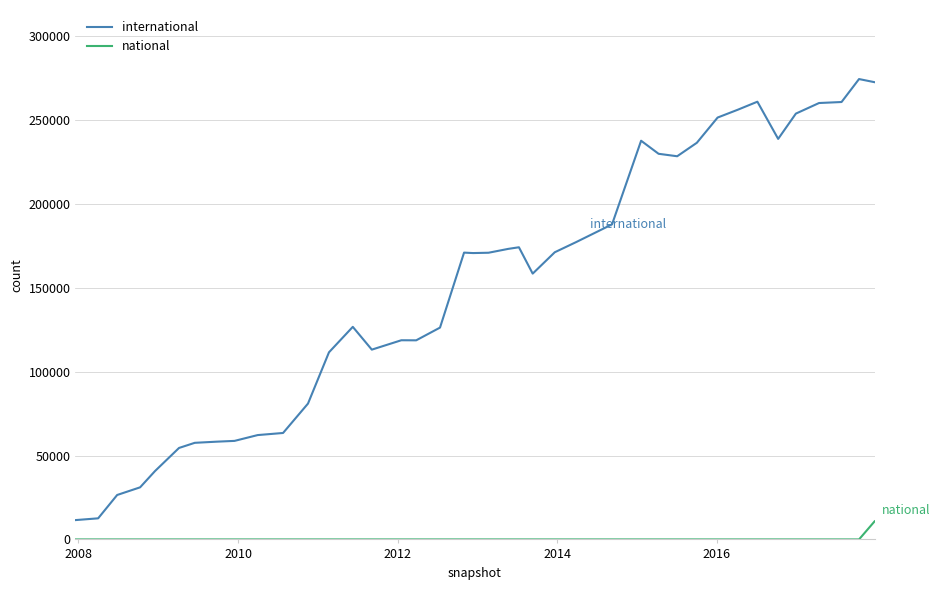

In international, how many points are higher than both neighbors (excluding endpoints)?

7